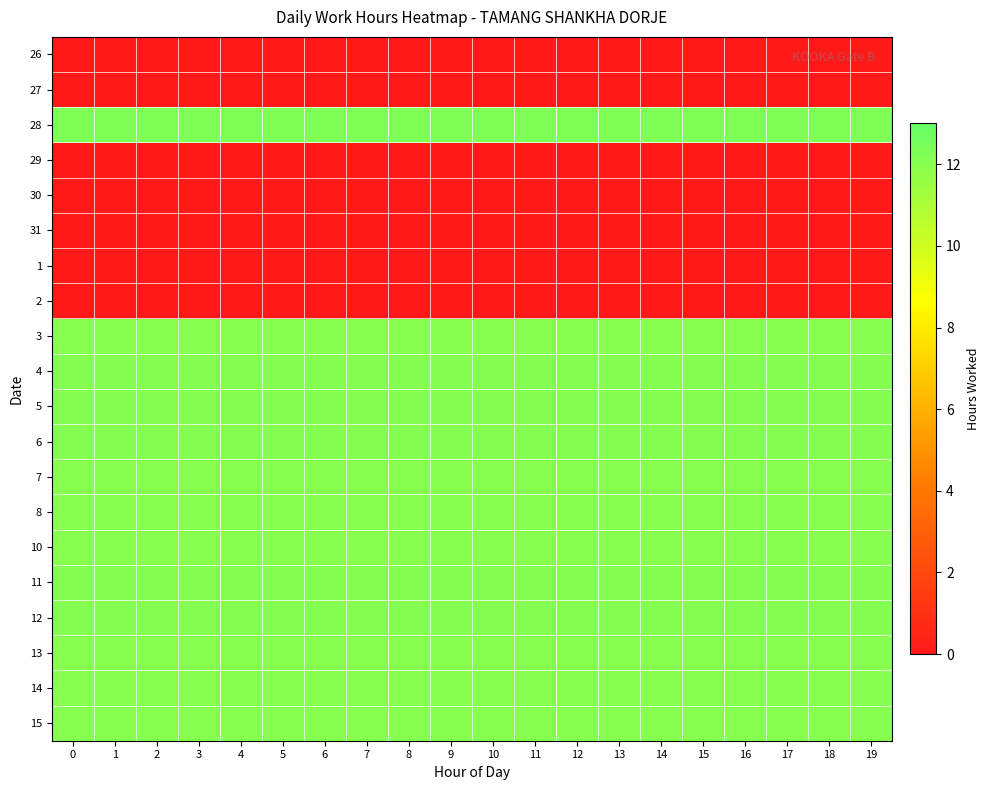

Which series has the largest total across all categories?

28